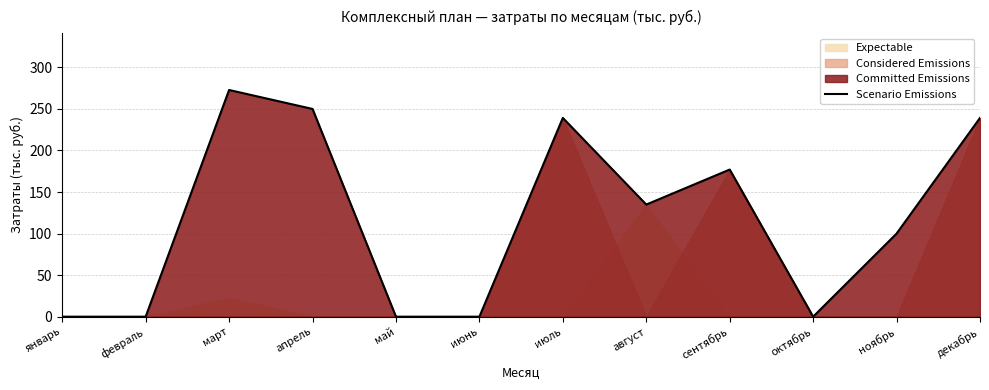

Reading left to right, transcribe all the data shown in this chart.

0.0	0.0	272.8	250.0	0.0	0.0	239.2	134.9	177.1	0.0	100.0	239.2